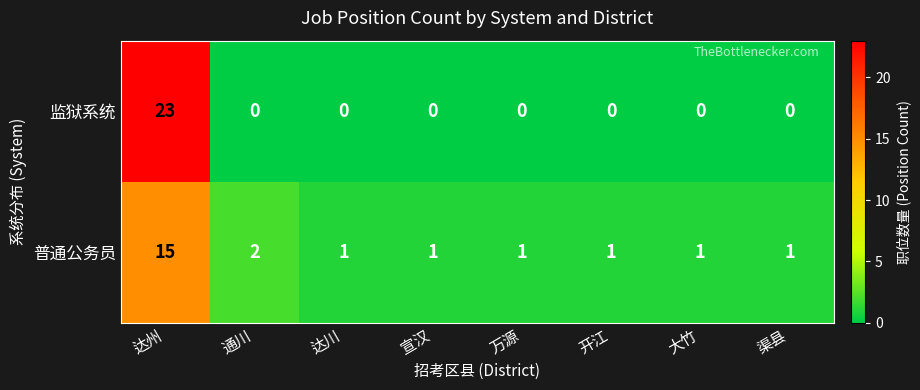

What is the spread (max minus min) of values at 达川?

1